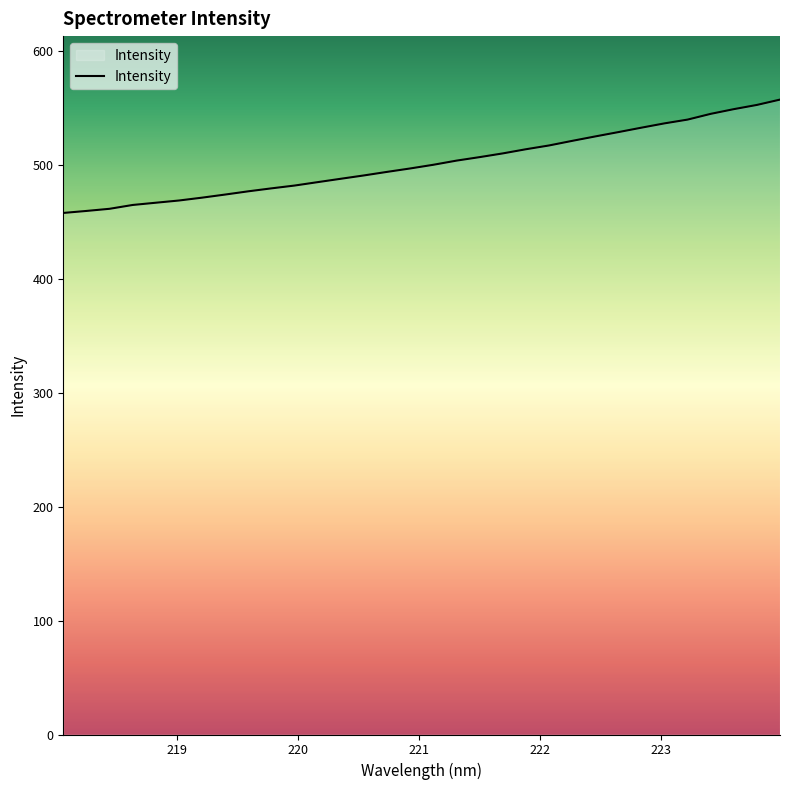

What is the smallest value displayed?

457.7